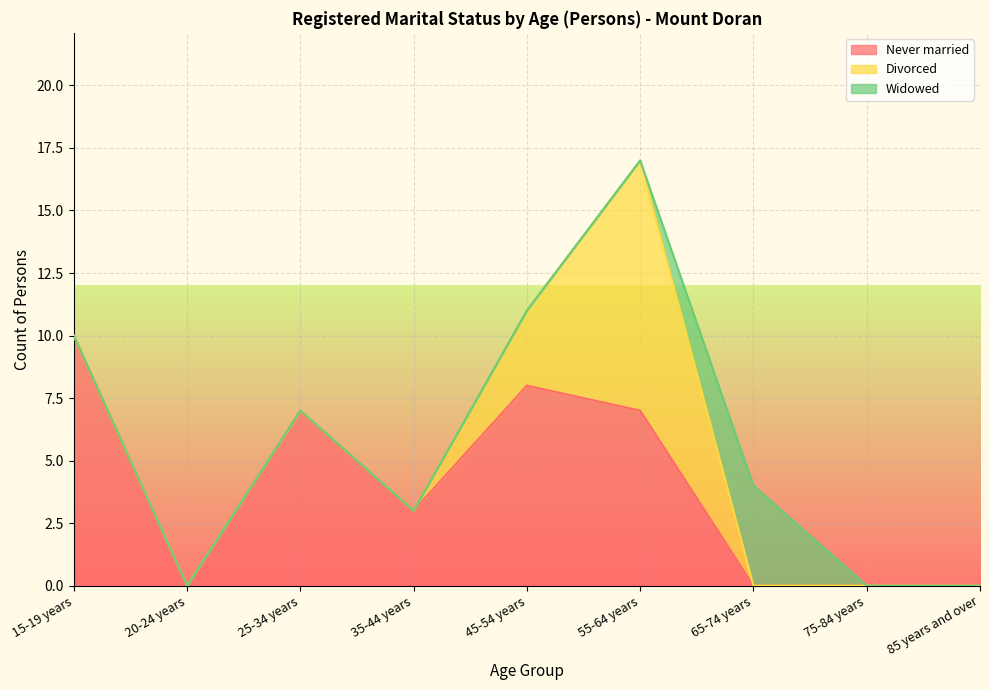

How many intersections are there between Divorced and Never married?

1